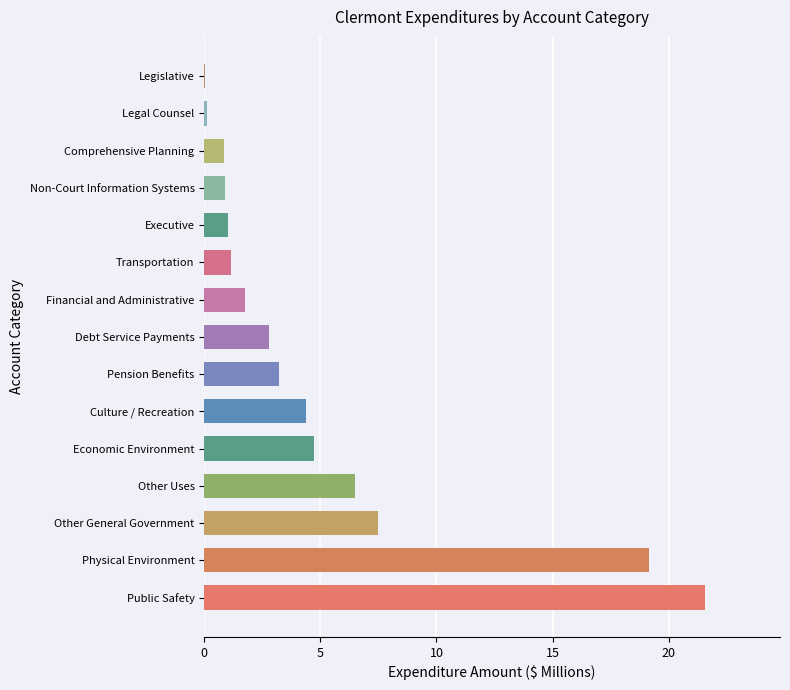

The chart shows a value of 4.3 at Other General Government. True or false?

False